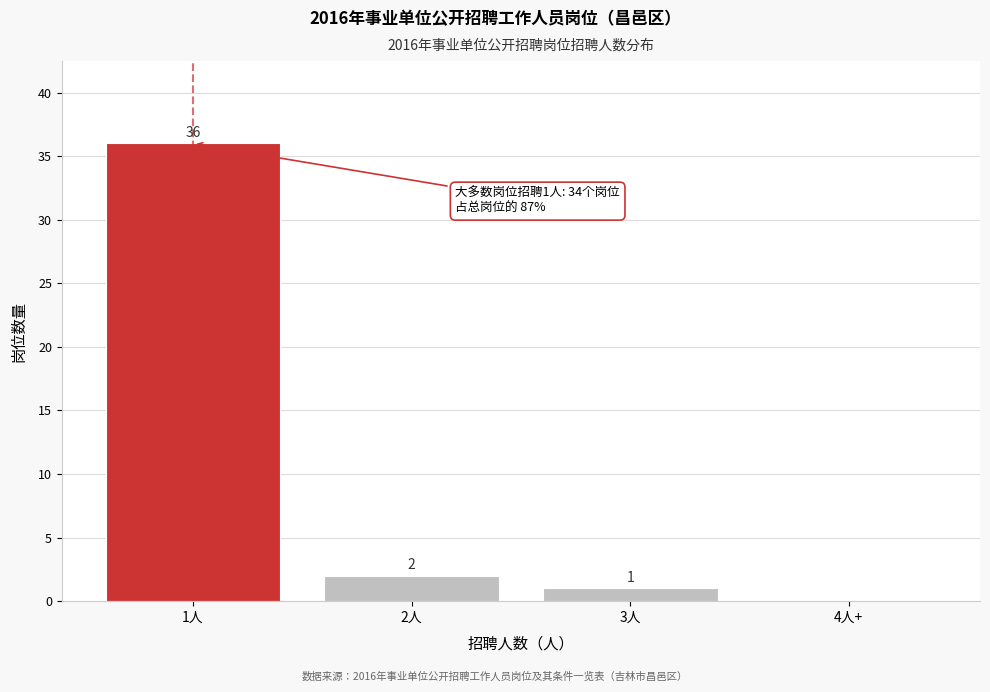

Reading right to left, what are all the values shown in this chart?

4人+=0	3人=1	2人=2	1人=36